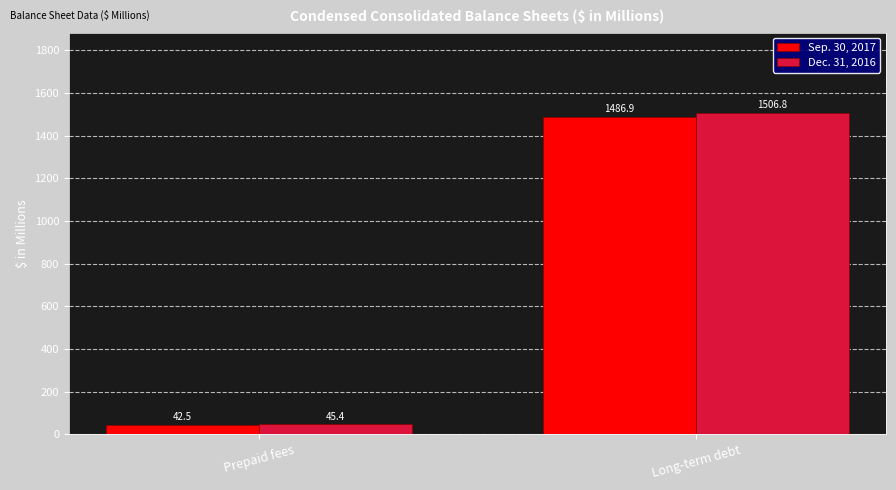

What are all the series names shown in the legend?

Sep. 30, 2017, Dec. 31, 2016